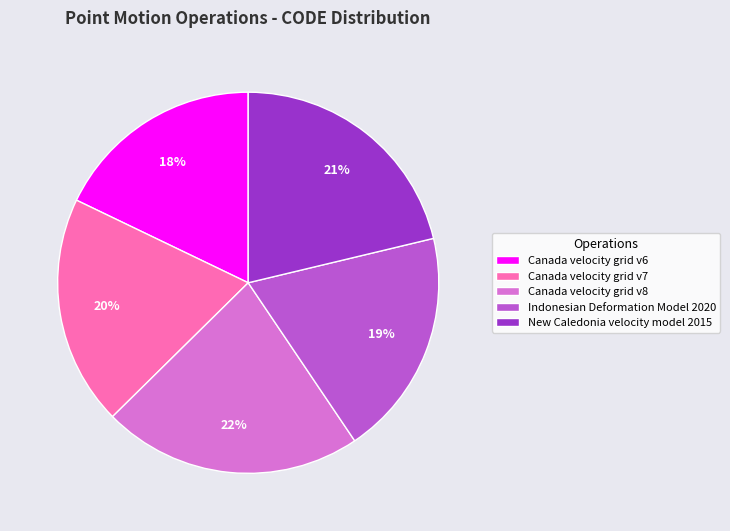

To the nearest percent, what is the difference between the New Caledonia velocity model 2015 and Canada velocity grid v8 slice percentages?

1%